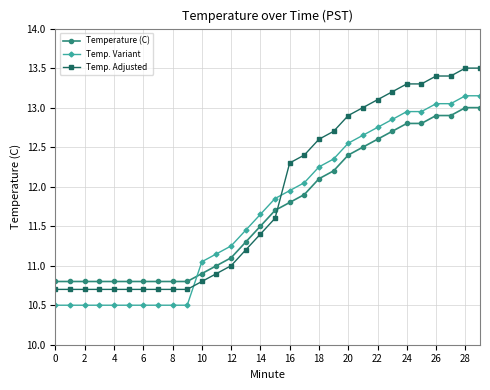

What is the difference between the maximum and minimum values in the Temp. Adjusted series?

2.8